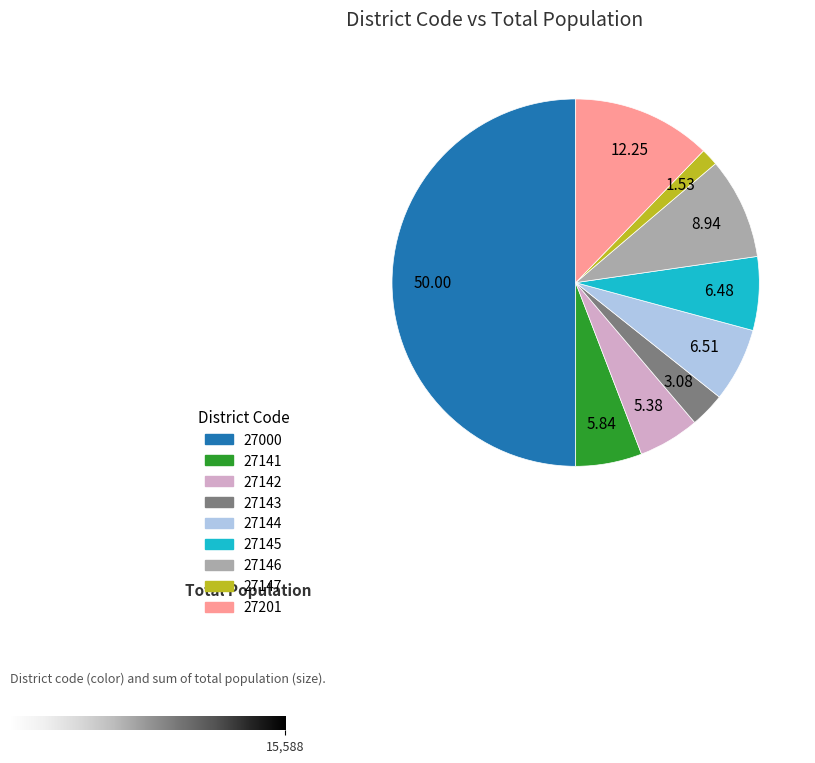

Does 27143 account for over 50% of the chart?

No